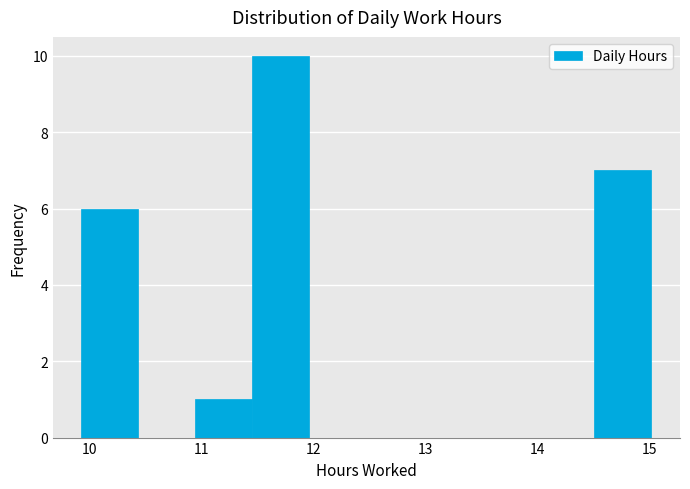

Which range on the x-axis has the tallest bar?

11.5 to 12.0